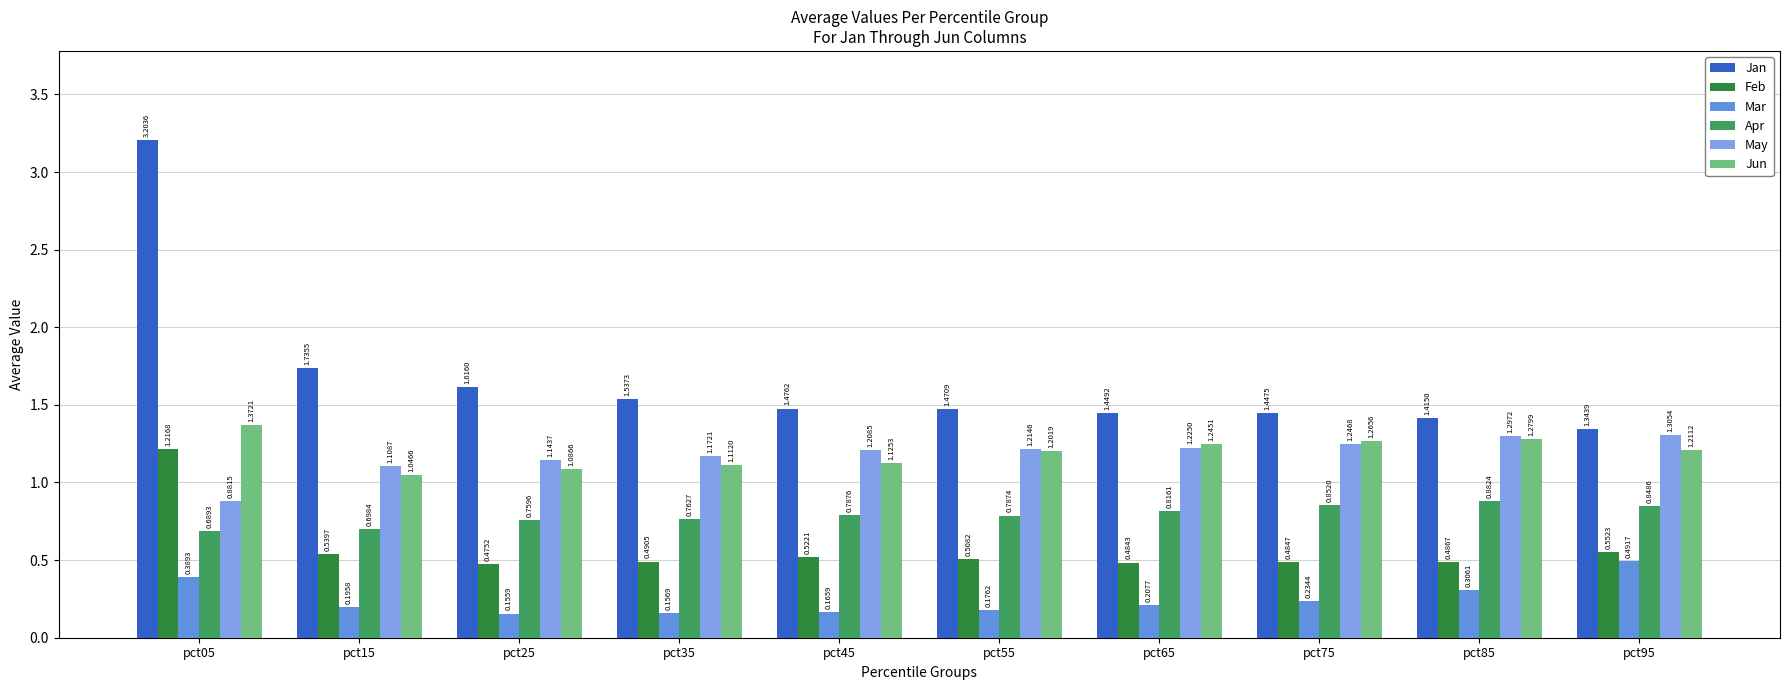

Which category has the lowest value across all series?

pct25